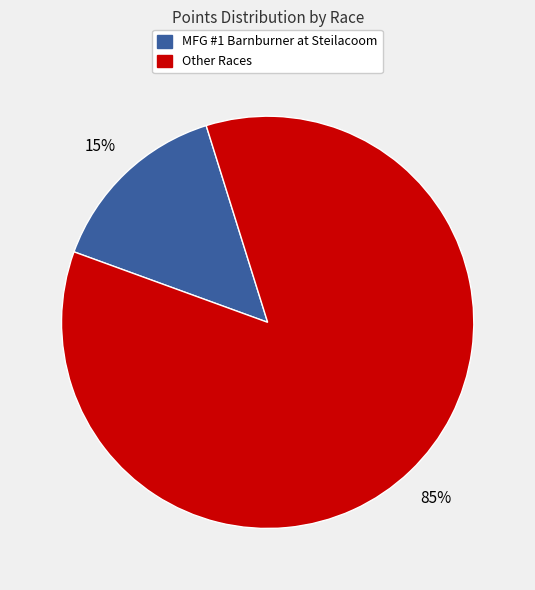

How many segments does this pie chart have?

2